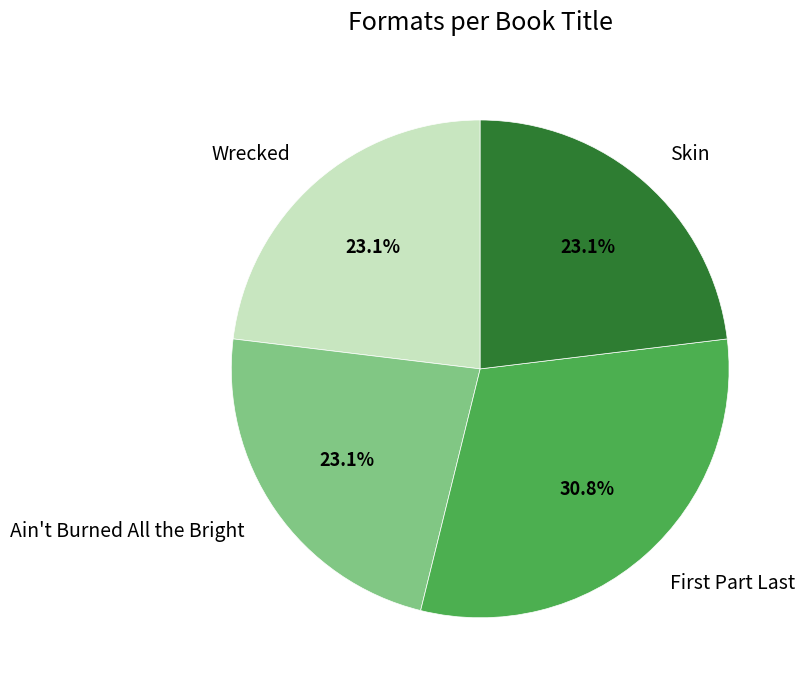

Is there a majority slice in this chart?

No